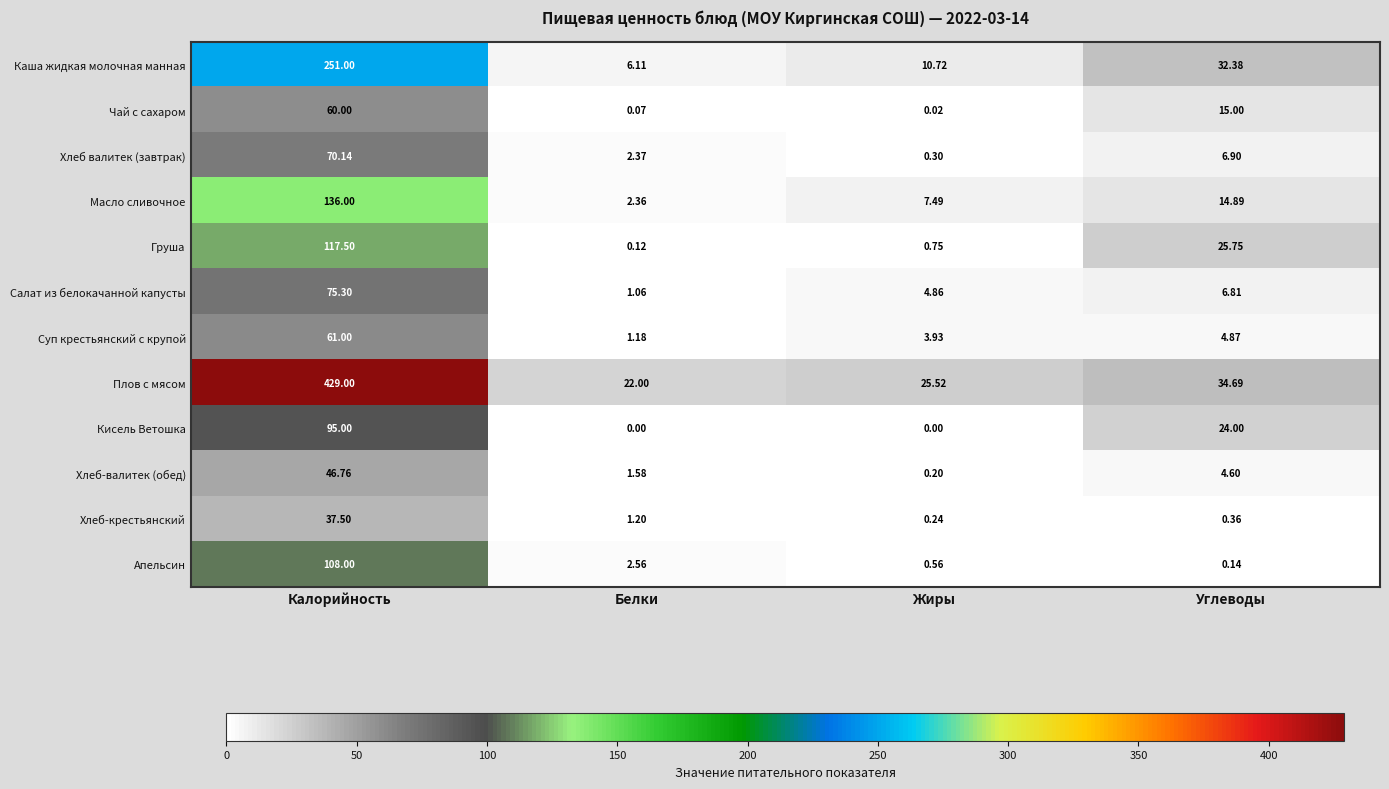

Is the value of Хлеб-крестьянский at Жиры greater than the value of Суп крестьянский с крупой at Углеводы?

No